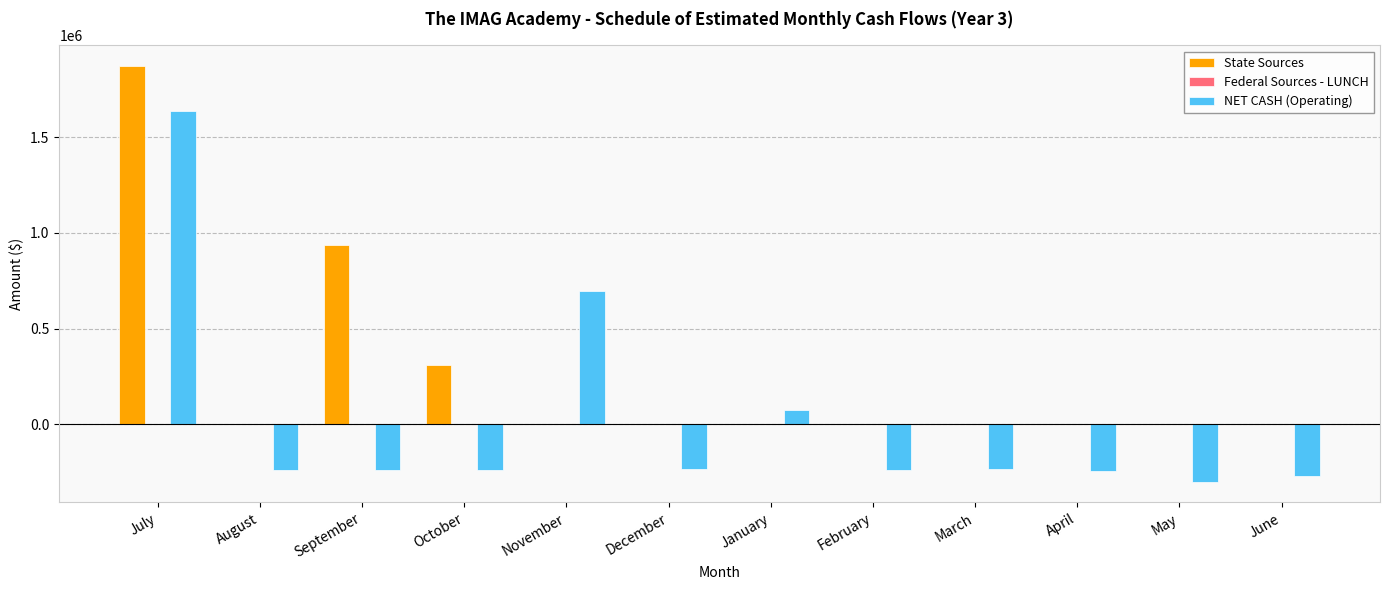

Between September and May, which series saw the biggest shift?

State Sources